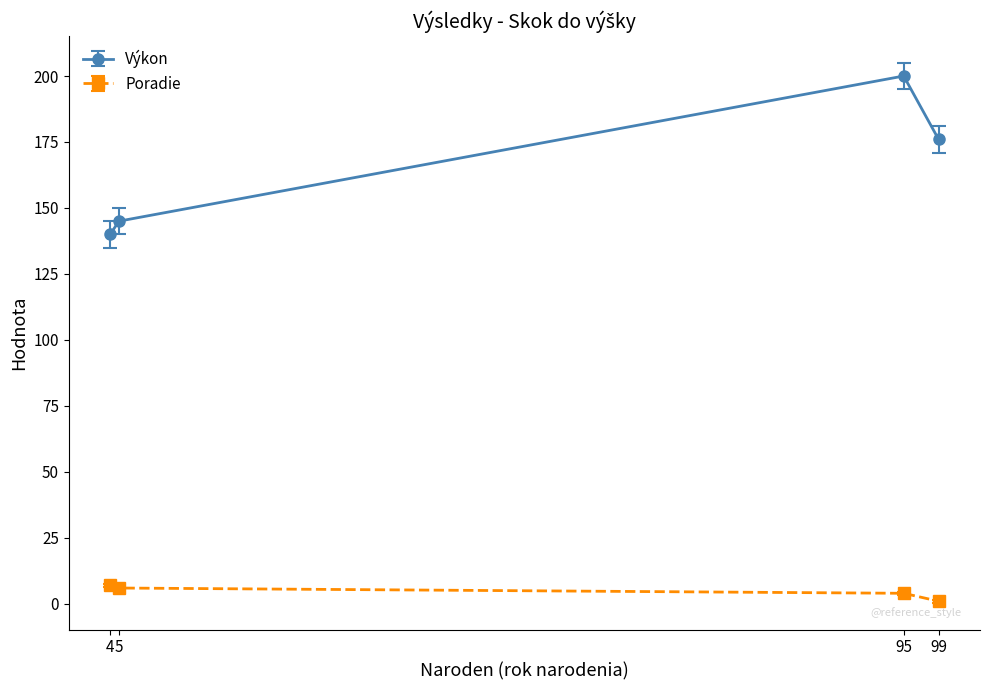

The Výkon series shows 200 at 95. True or false?

True